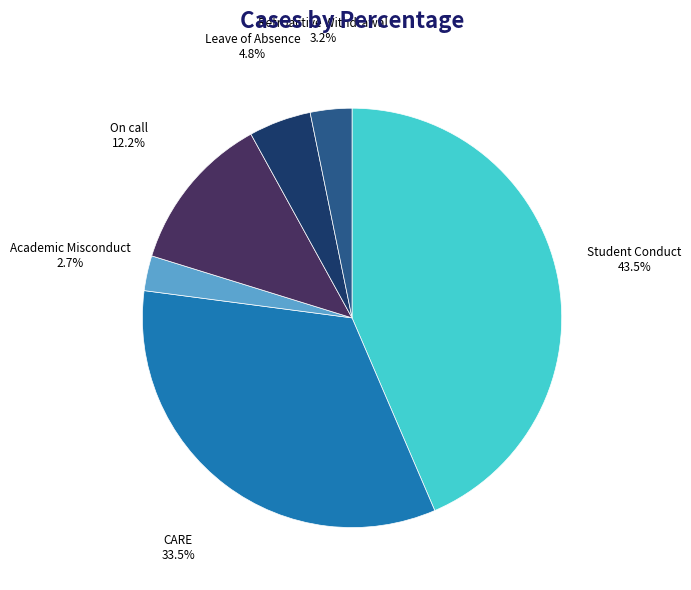

How many slices are in this pie chart?

6